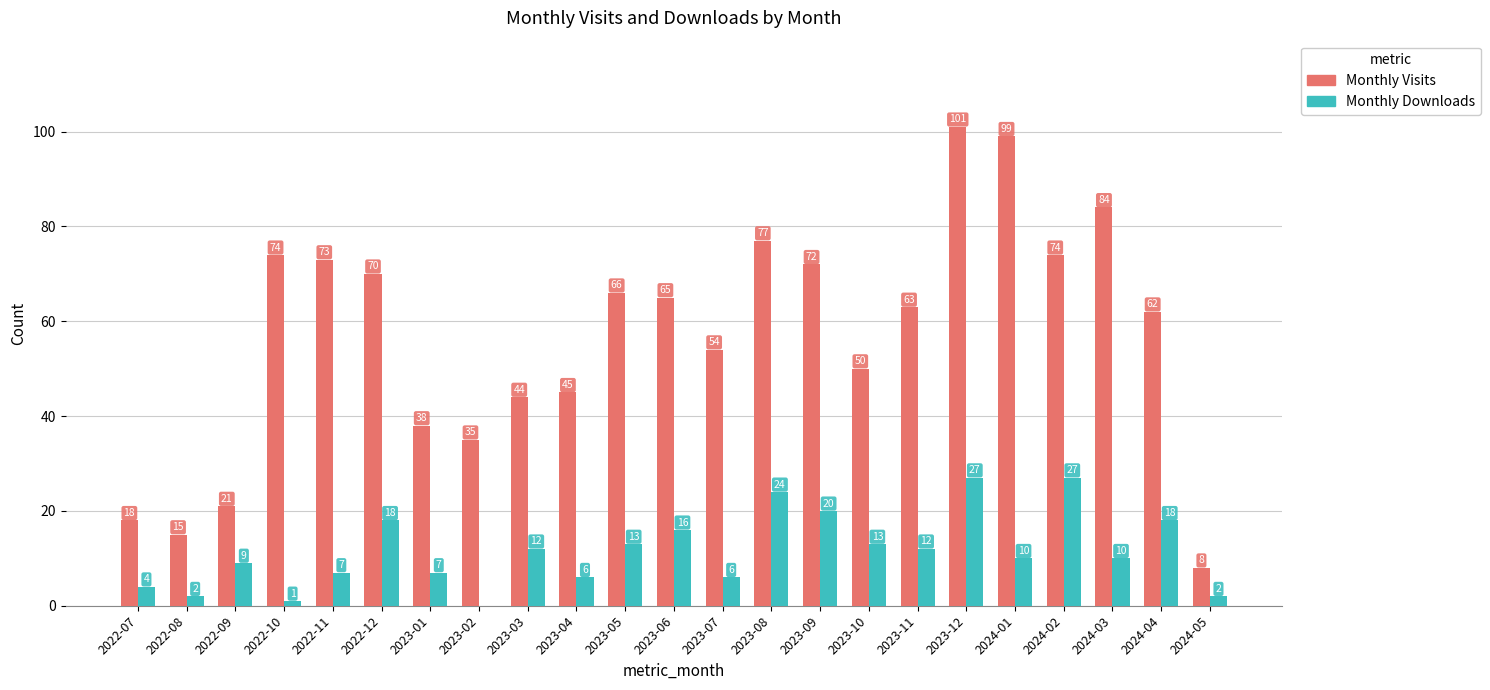

How many groups of bars are there?

23